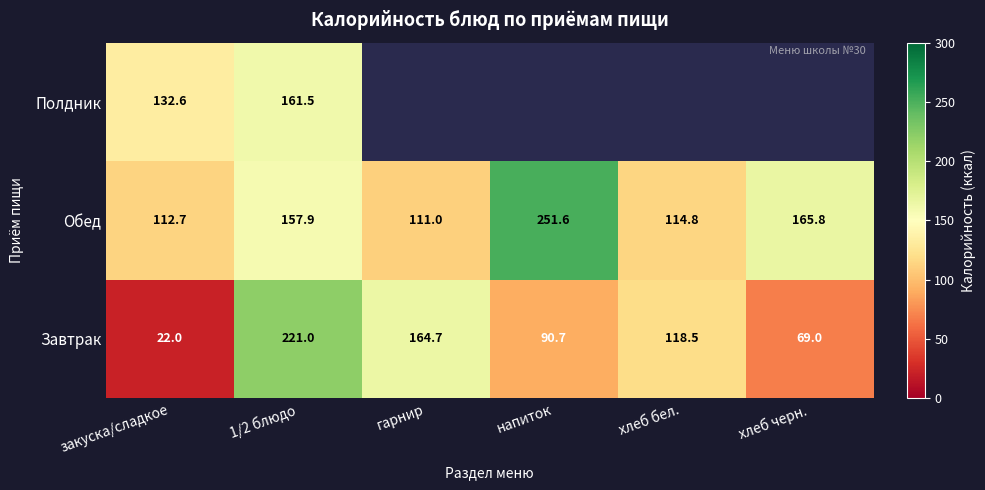

What is the smallest value displayed?

22.0